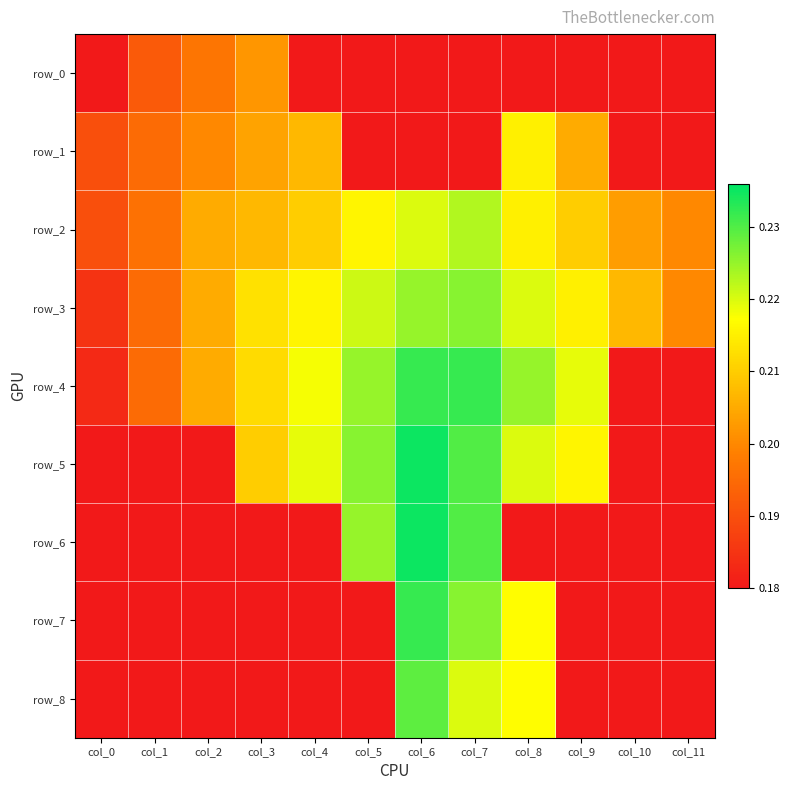

Is it true that row_5 equals 0.4 at col_8?

False